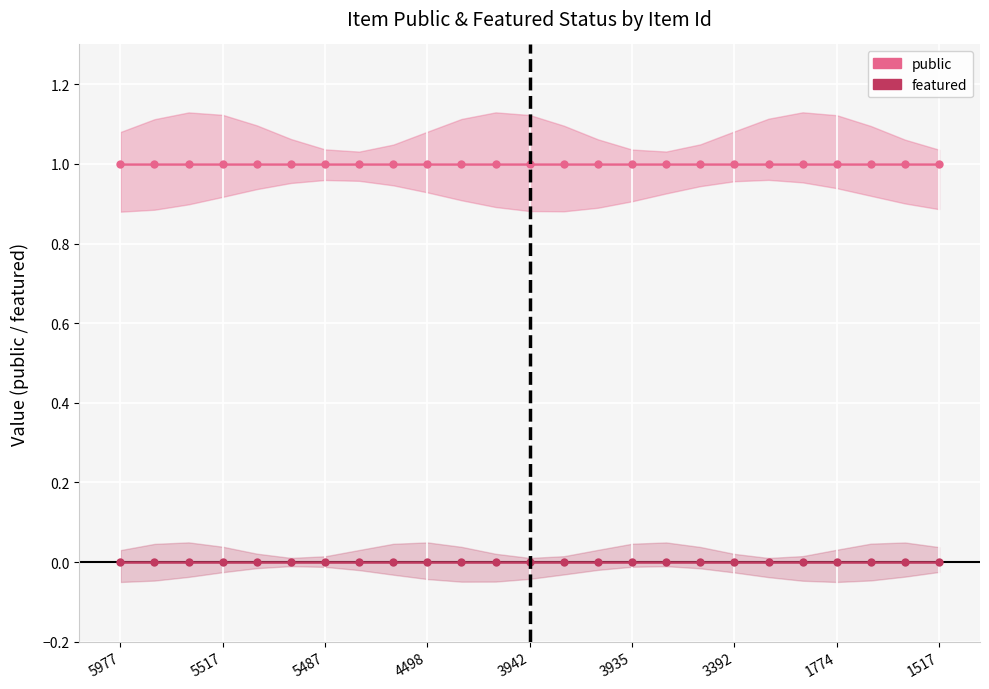

True or false: public and featured cross at least once.

False